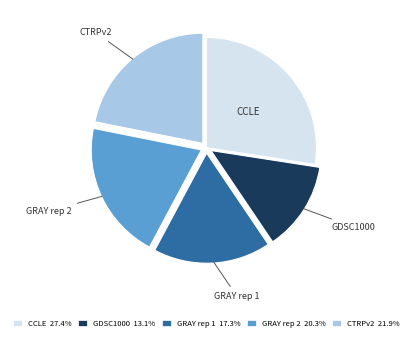

Rank the categories by value from lowest to highest.

GDSC1000, GRAY rep 1, GRAY rep 2, CTRPv2, CCLE